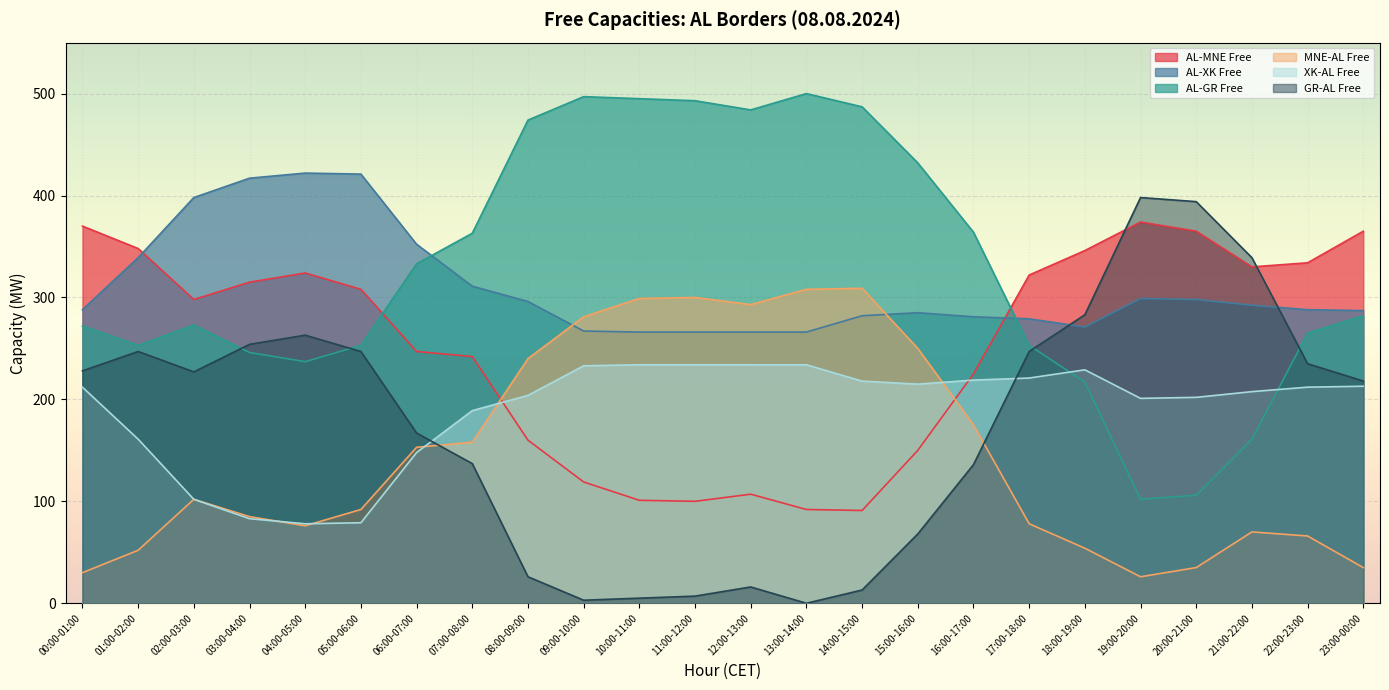

What is the difference between the second highest and minimum values in the AL-XK Free series?

155.0